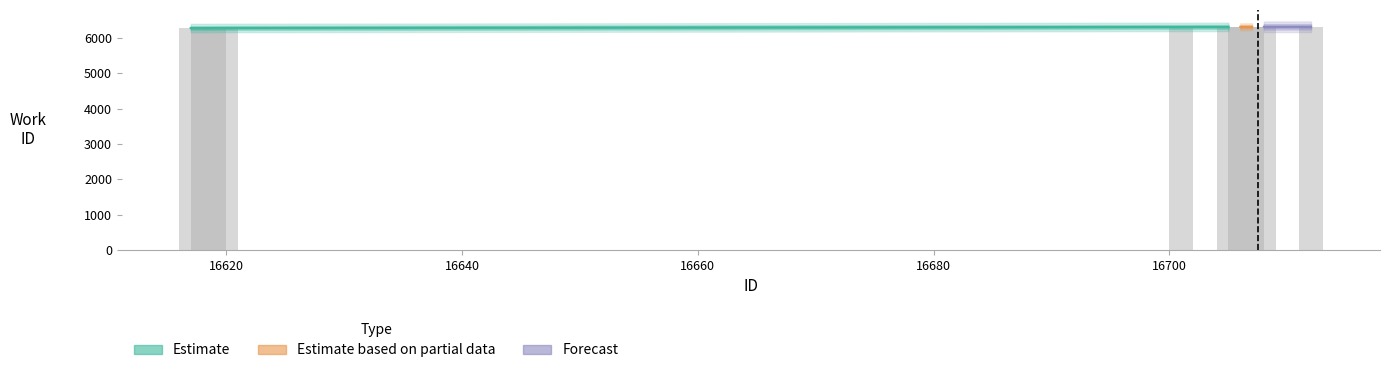

How many bars are there in total?

10